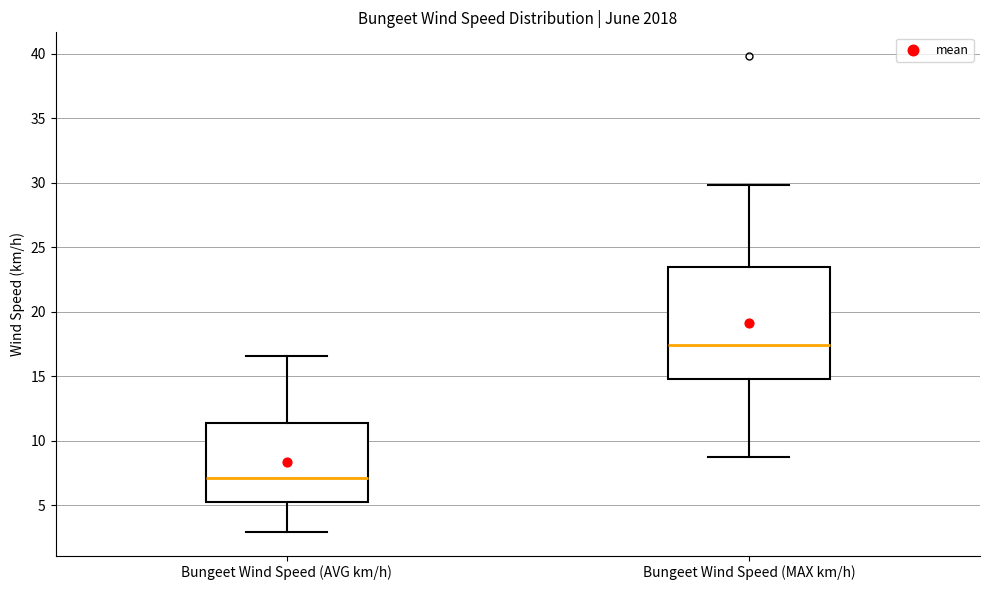

Which box's median line is the lowest?

Bungeet Wind Speed (AVG km/h)